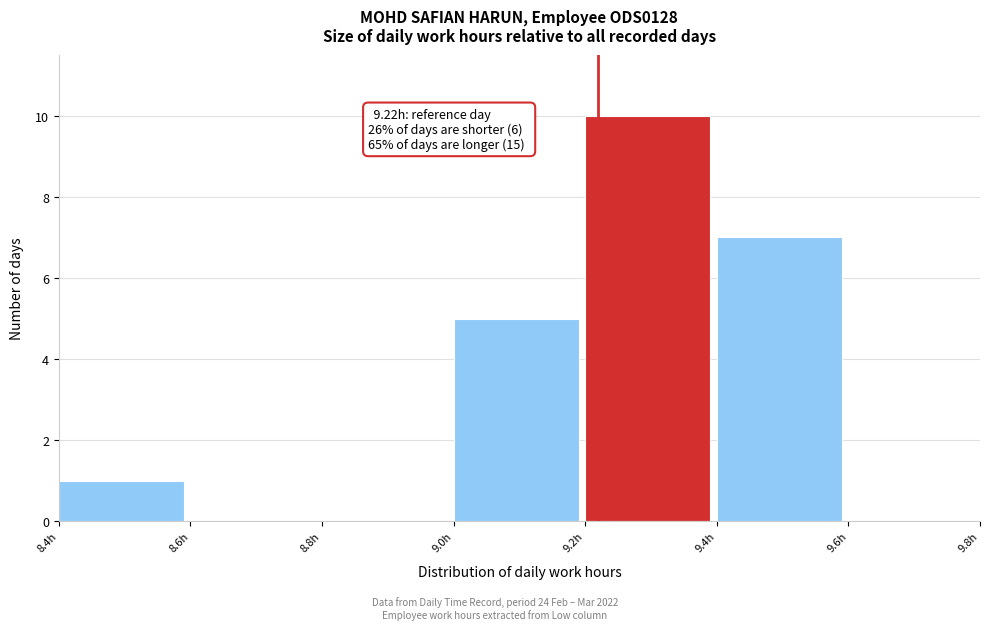

Over which range of the x-axis is the bar tallest?

9.2 to 9.4